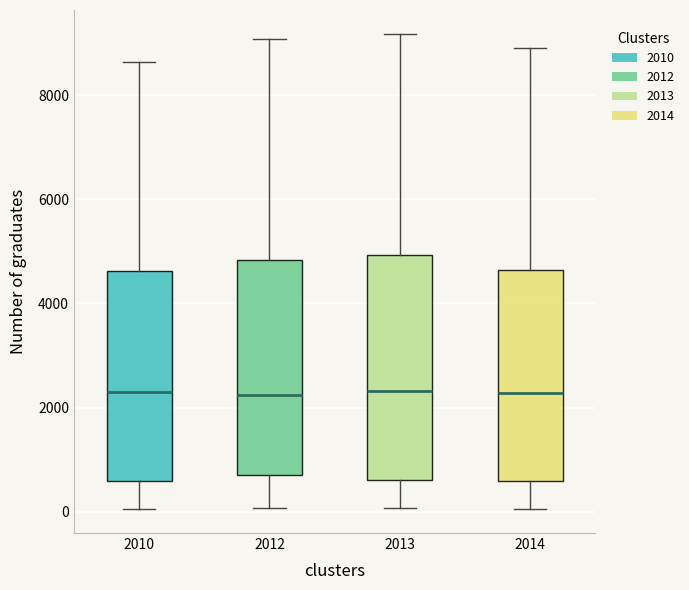

Where is the upper edge of the box at x = 2012 on the y-axis? The values are not printed on the chart, so give them approximately, as read against the axis.

4800